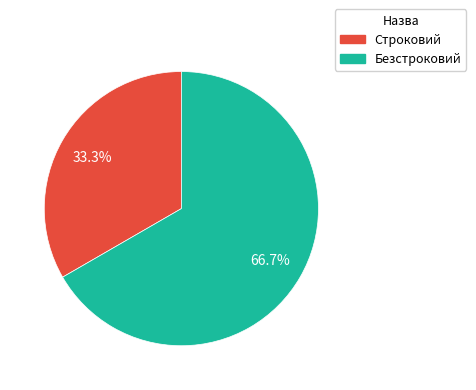

Combined, do Безстроковий and Строковий account for over 50%?

Yes